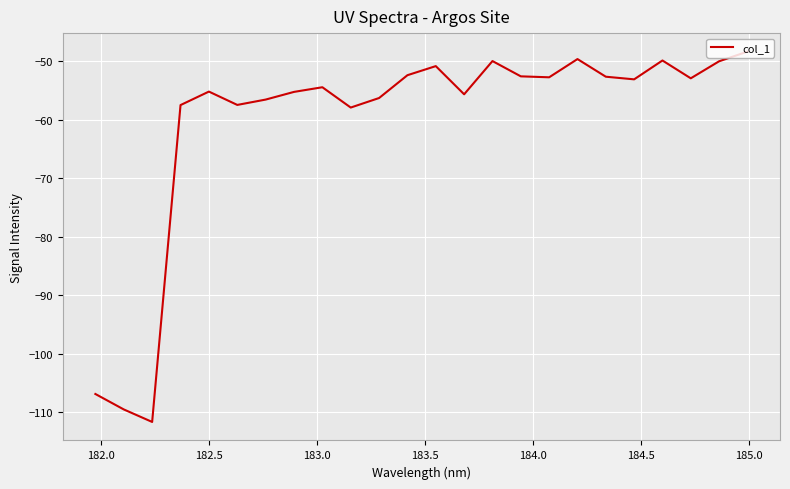

What is the maximum value shown in the chart?

-48.3